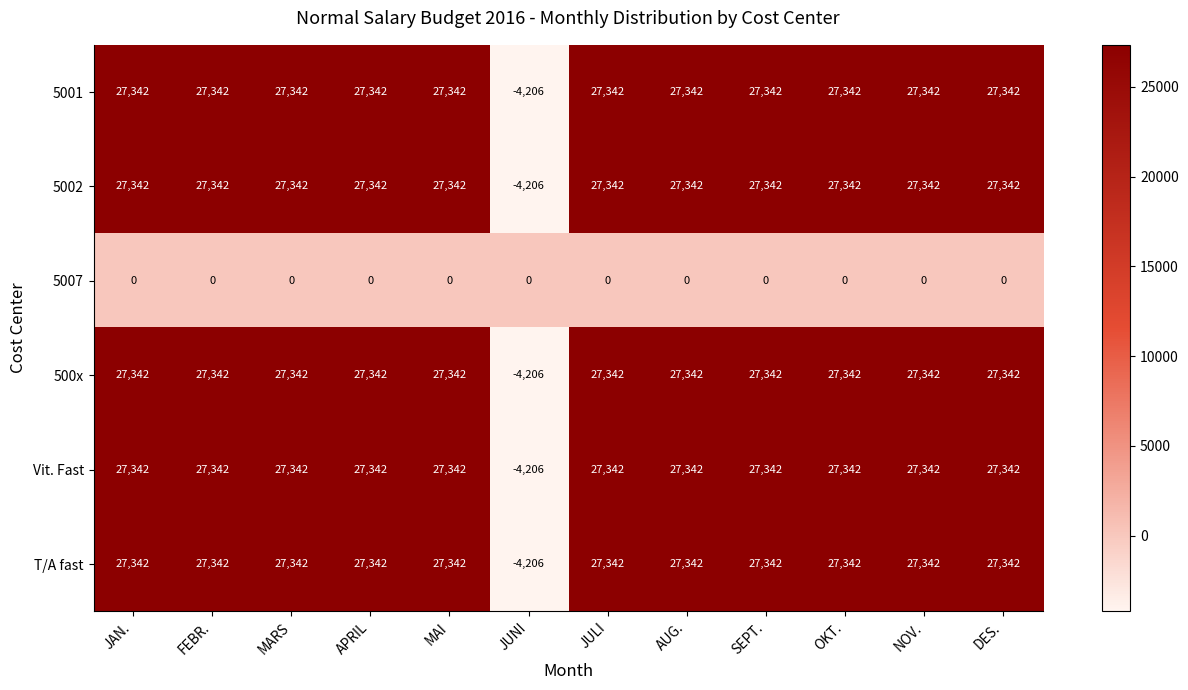

The value of 5002 at NOV. is 10170. True or false?

False